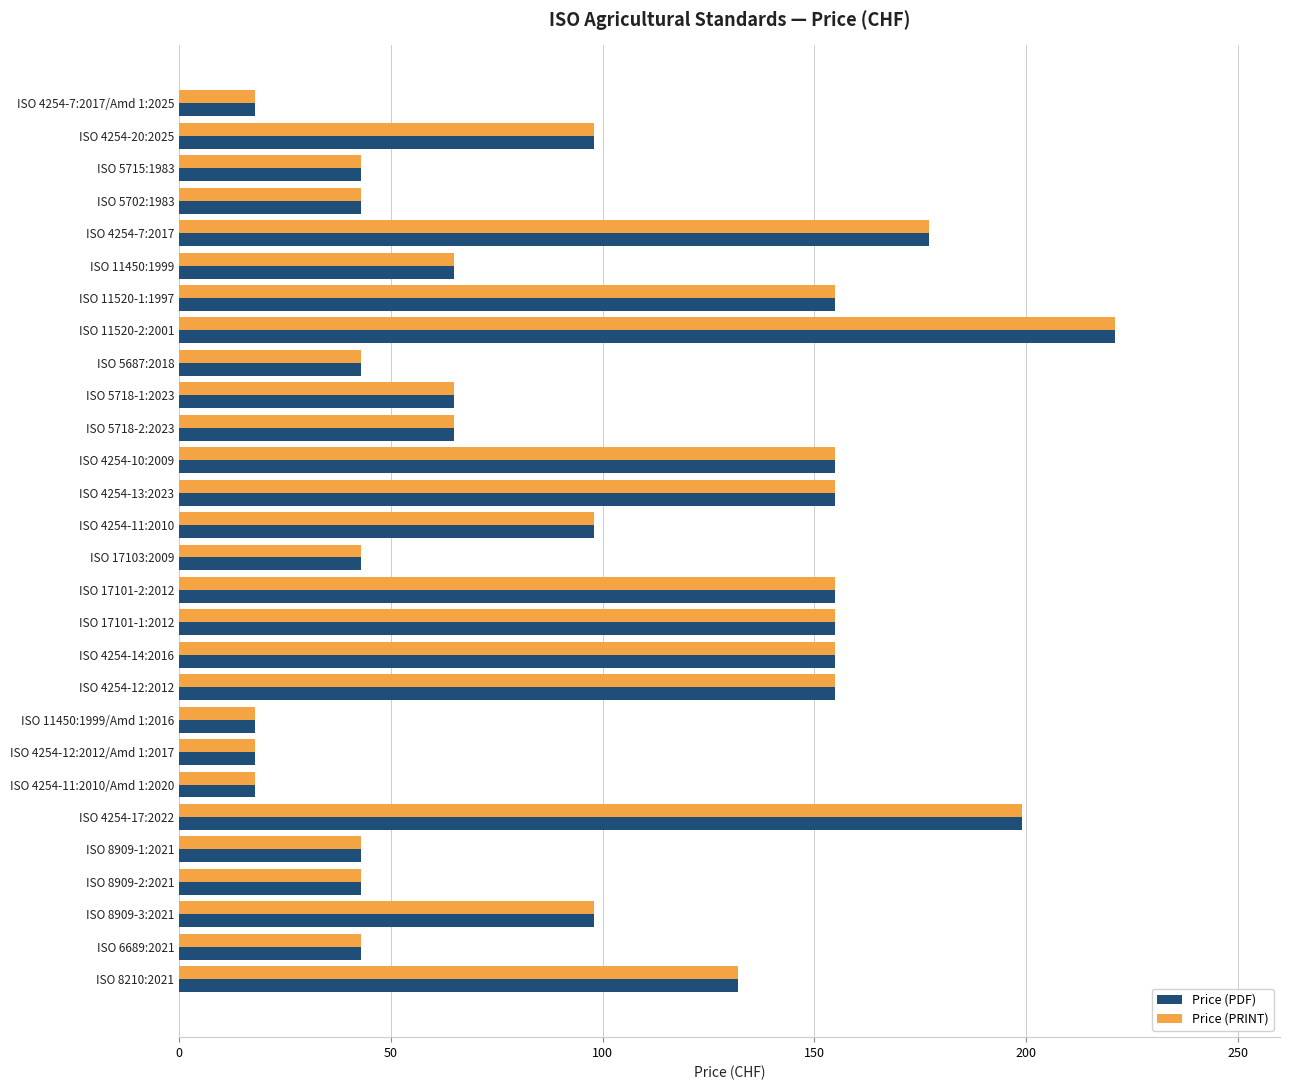

Is it true that Price (PDF) equals 9 at ISO 8909-2:2021?

False